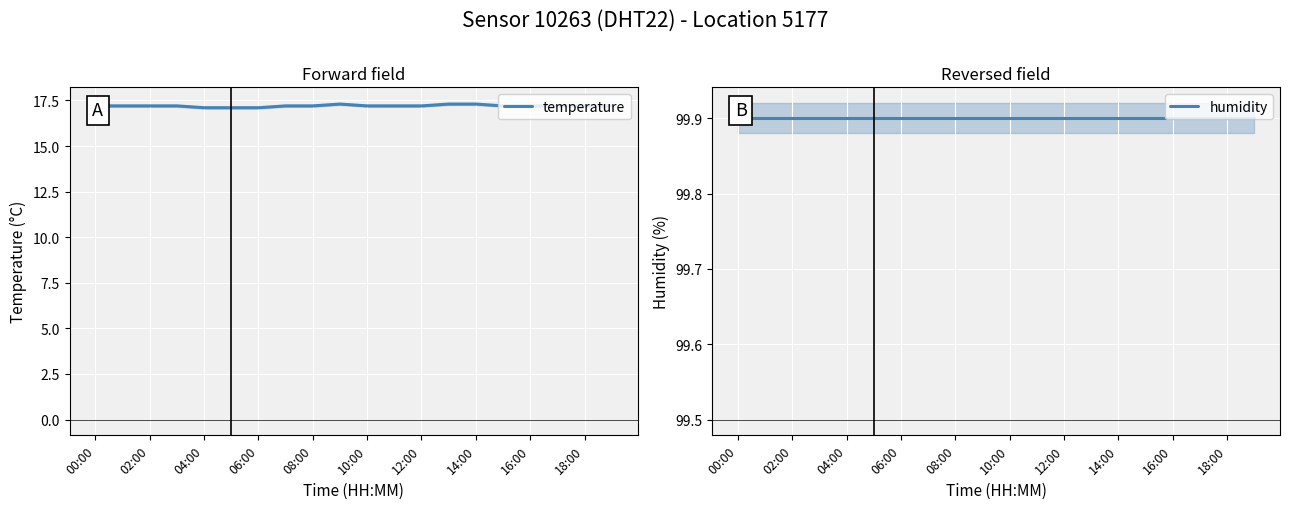

Count the temperature values in the range 17 to 18.

20